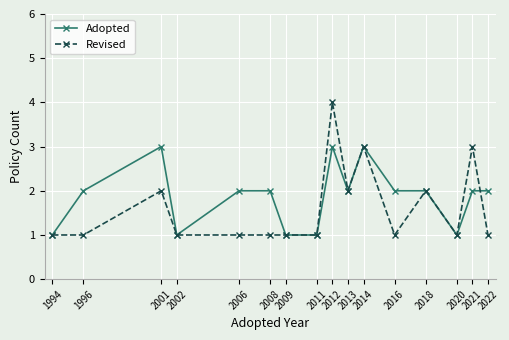

What is the difference between the Adopted values at 2018 and 1994?

1